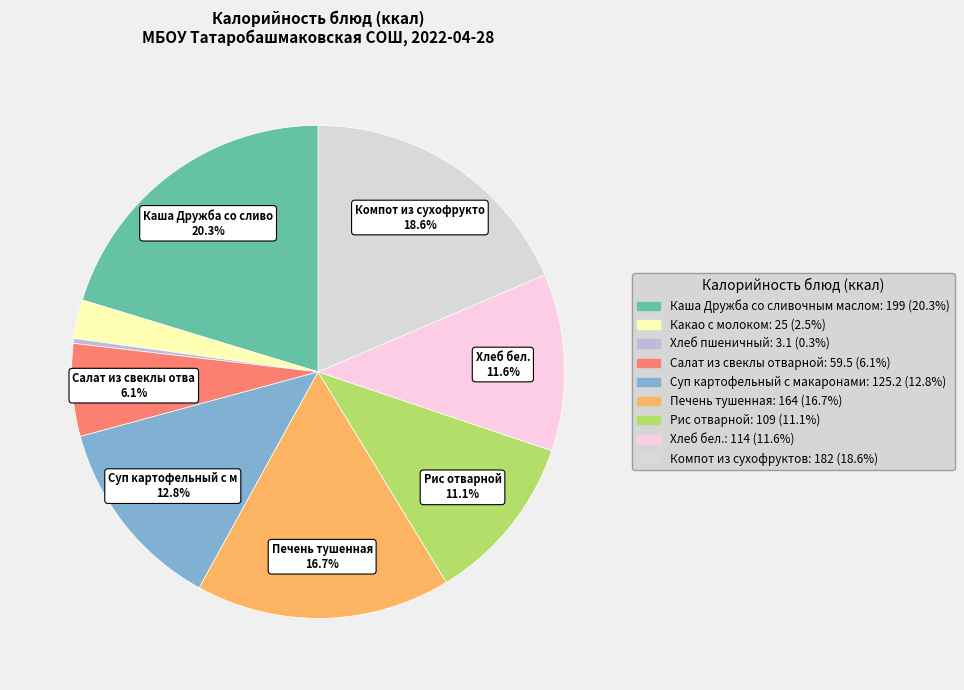

Does Суп картофельный с макаронами account for over 50% of the chart?

No